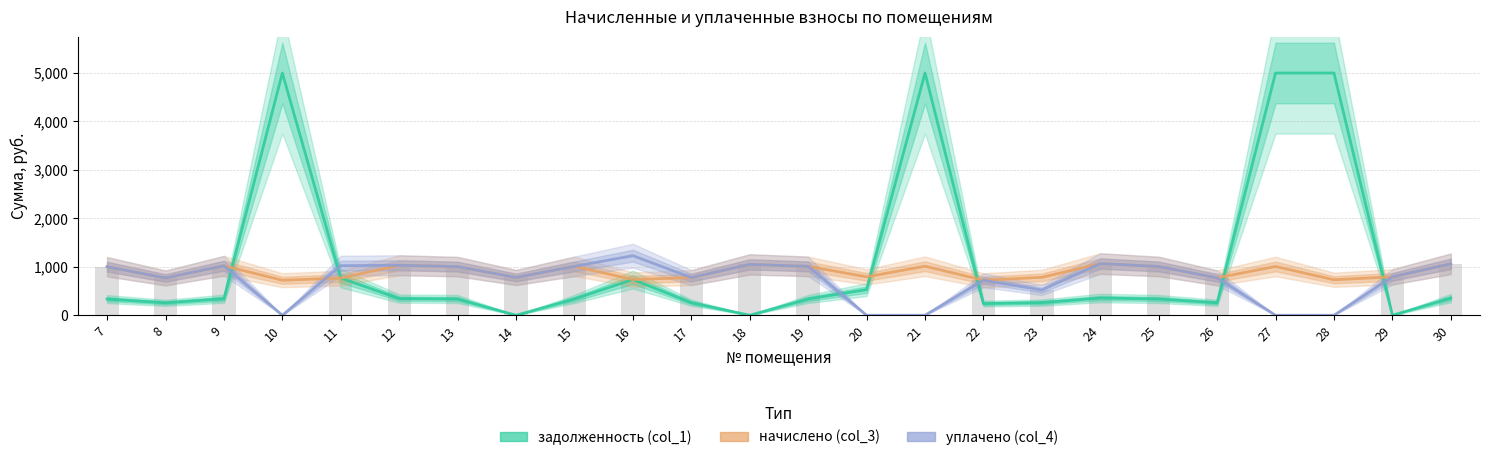

How many values in the задолженность (col_1) series exceed 336?

13